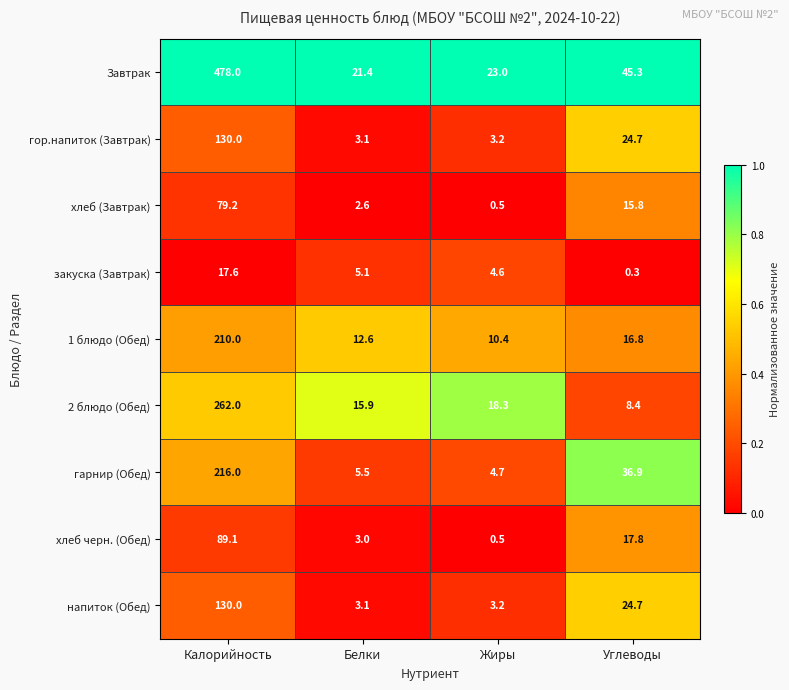

Which label corresponds to the largest value in the chart?

Калорийность